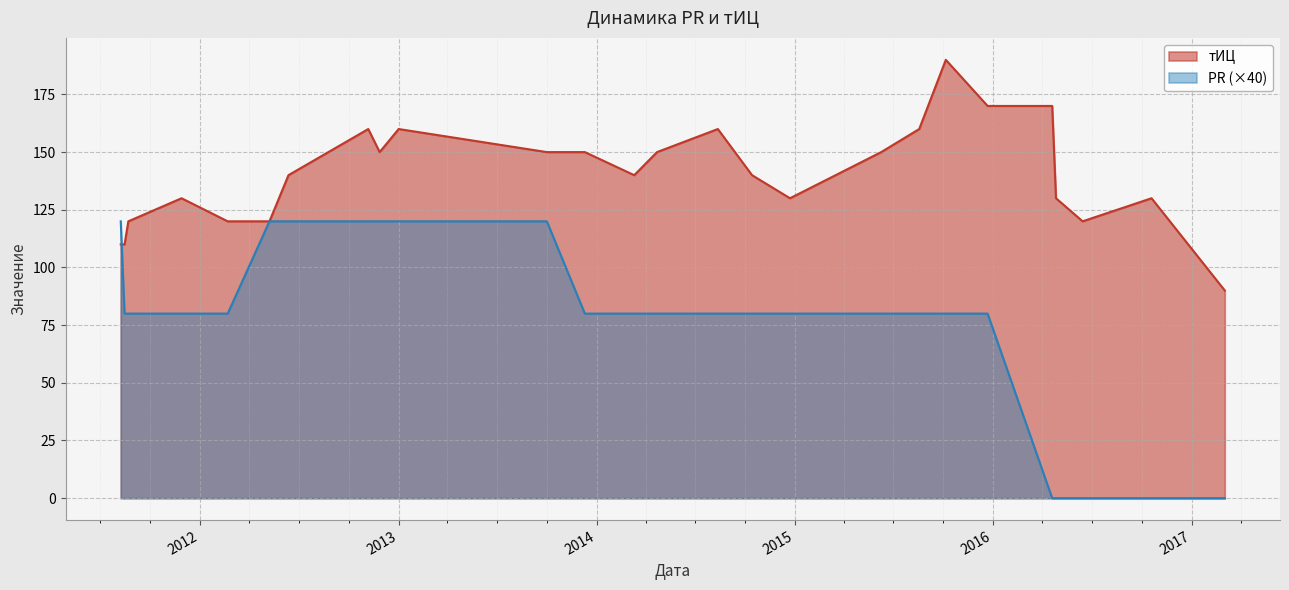

The PR series shows 80 at 2012-02-21. True or false?

True